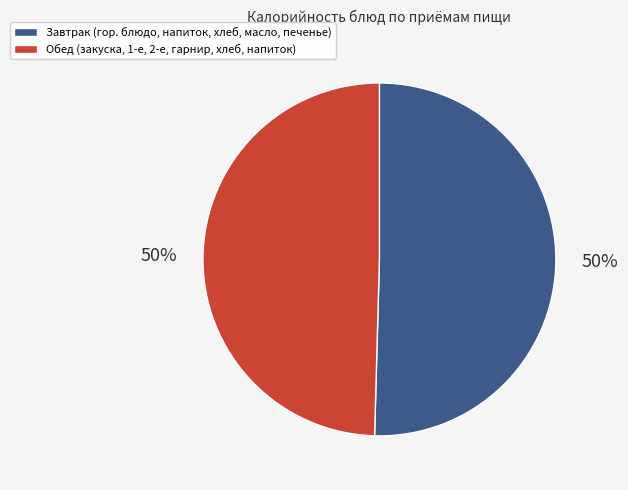

To the nearest percent, what is the average slice percentage?

50%